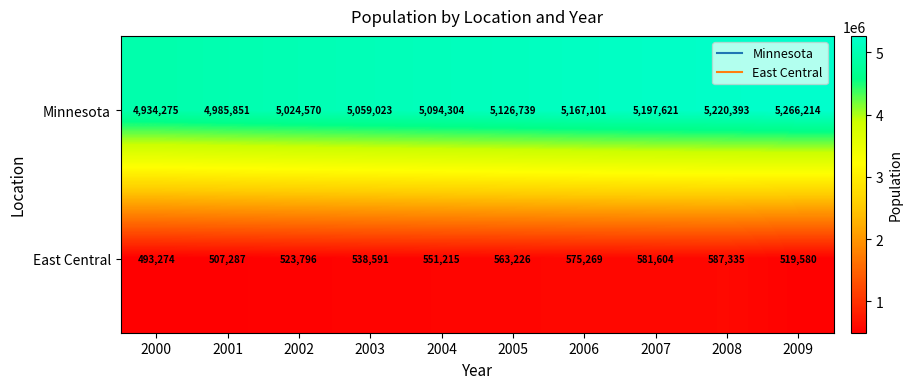

What is the difference between the Minnesota values at 2003 and 2007?

138598